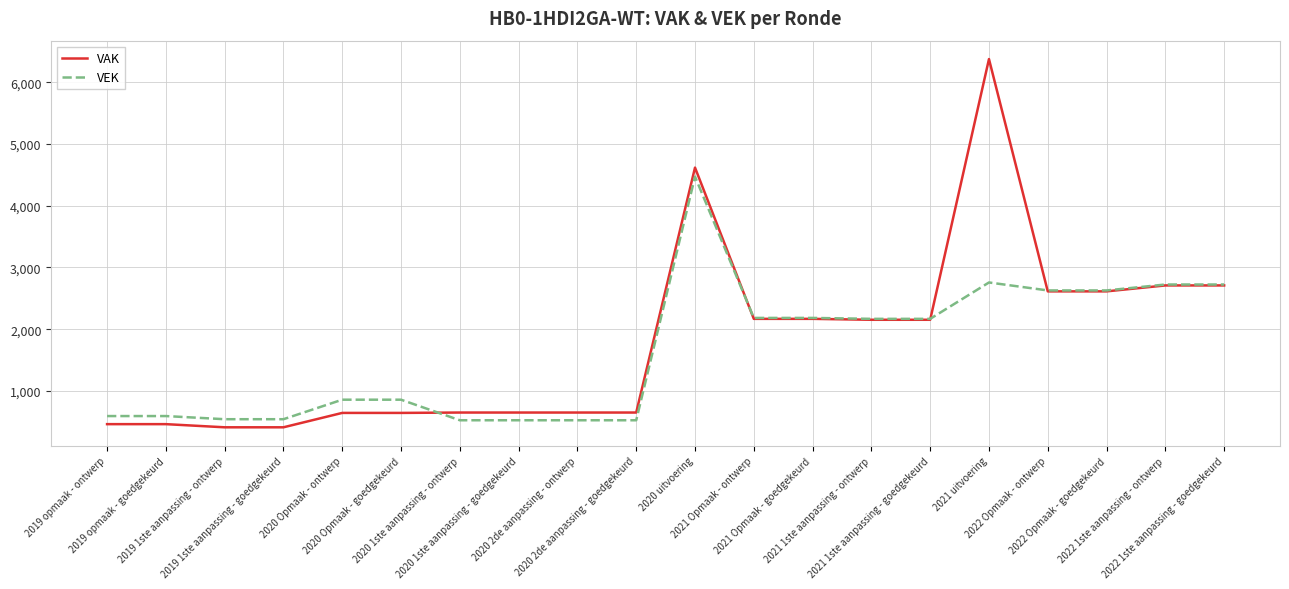

What is the difference between the maximum and minimum values in the VEK series?

3945